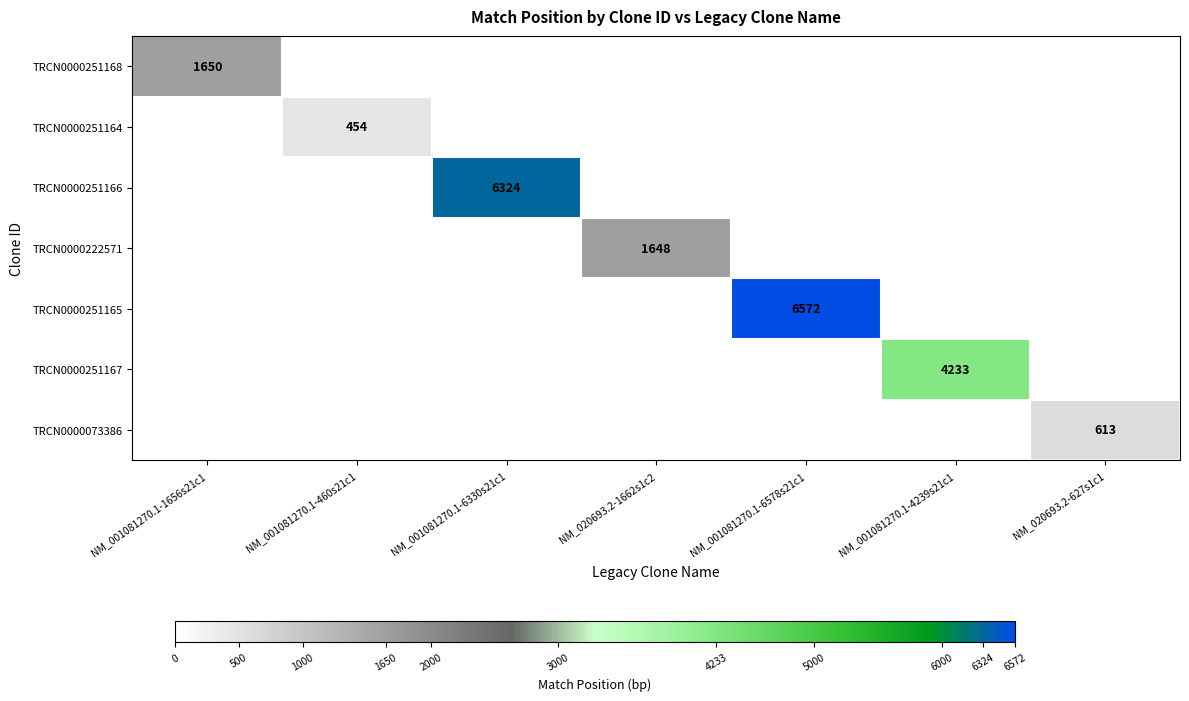

What is the greatest value displayed?

6572